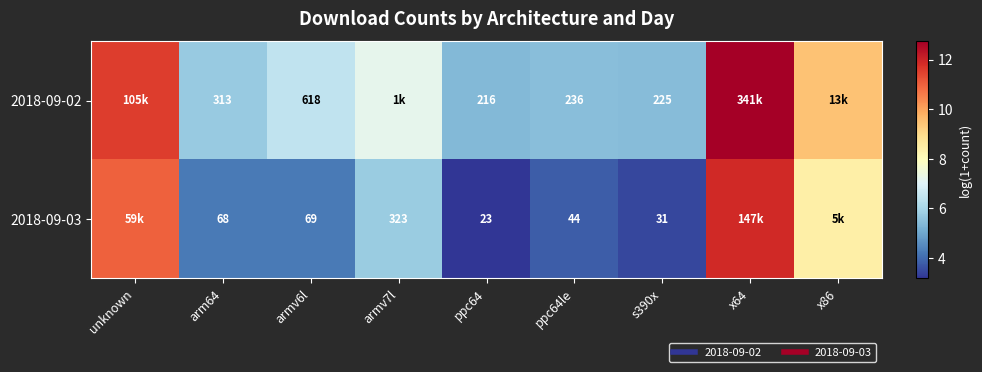

At how many categories does at least one series exceed 4?

9